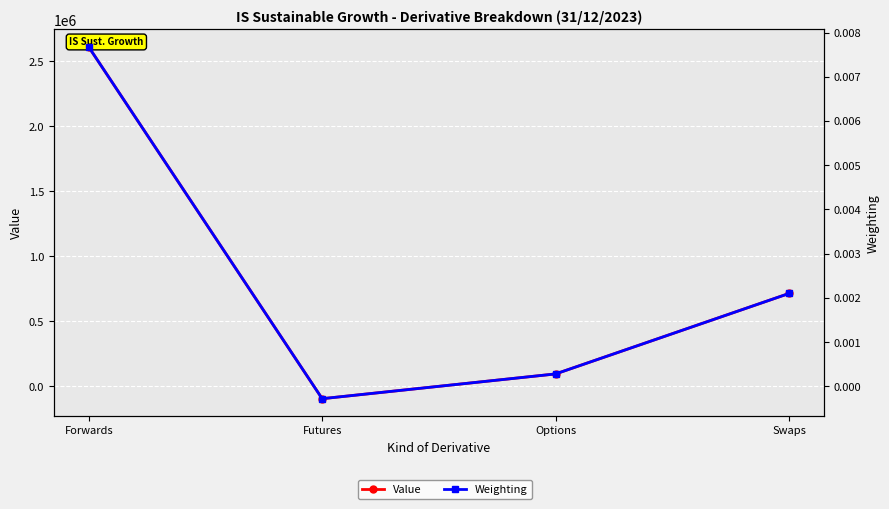

Where does the Weighting series first go above 0?

Forwards